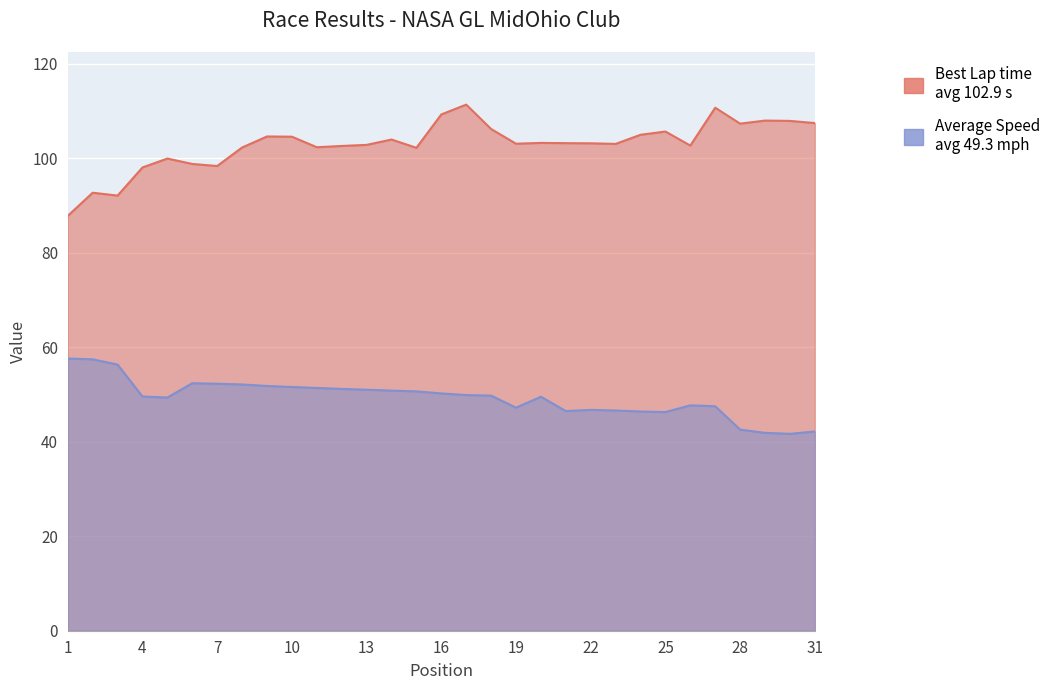

In Average Speed, how many points are higher than both neighbors (excluding endpoints)?

4